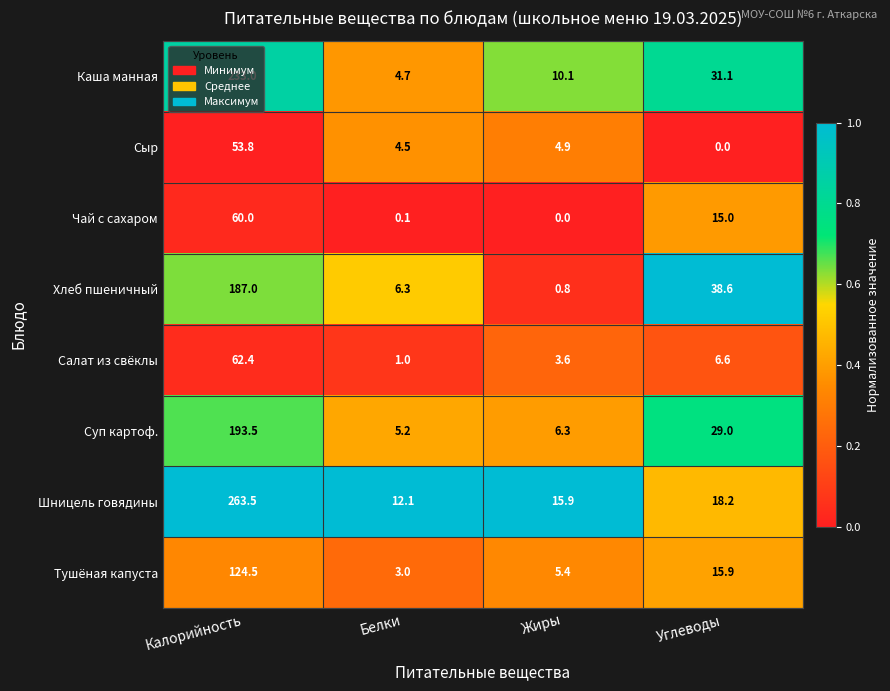

What is the average value of the Суп картоф. series?

58.5